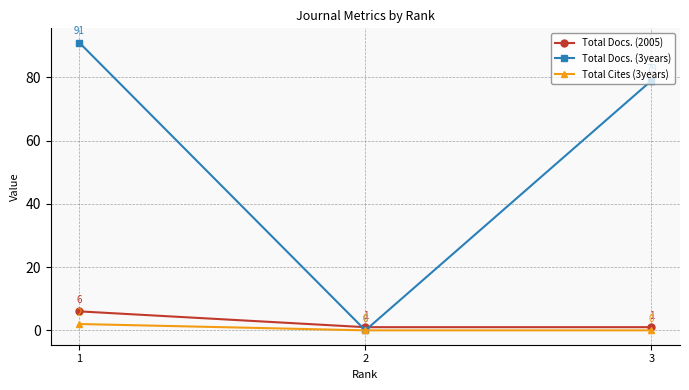

Rank the series by their maximum value, from highest to lowest.

Total Docs. (3years), Total Docs. (2005), Total Cites (3years)